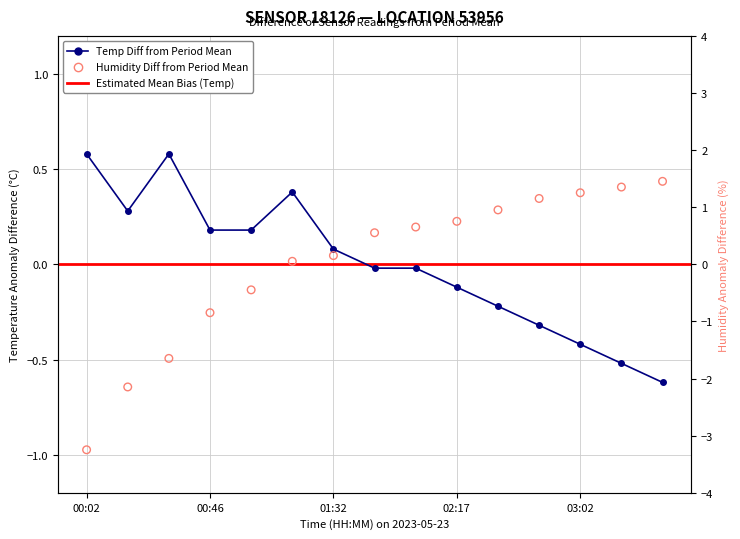

Which series has the widest spread of Y values?

humidity